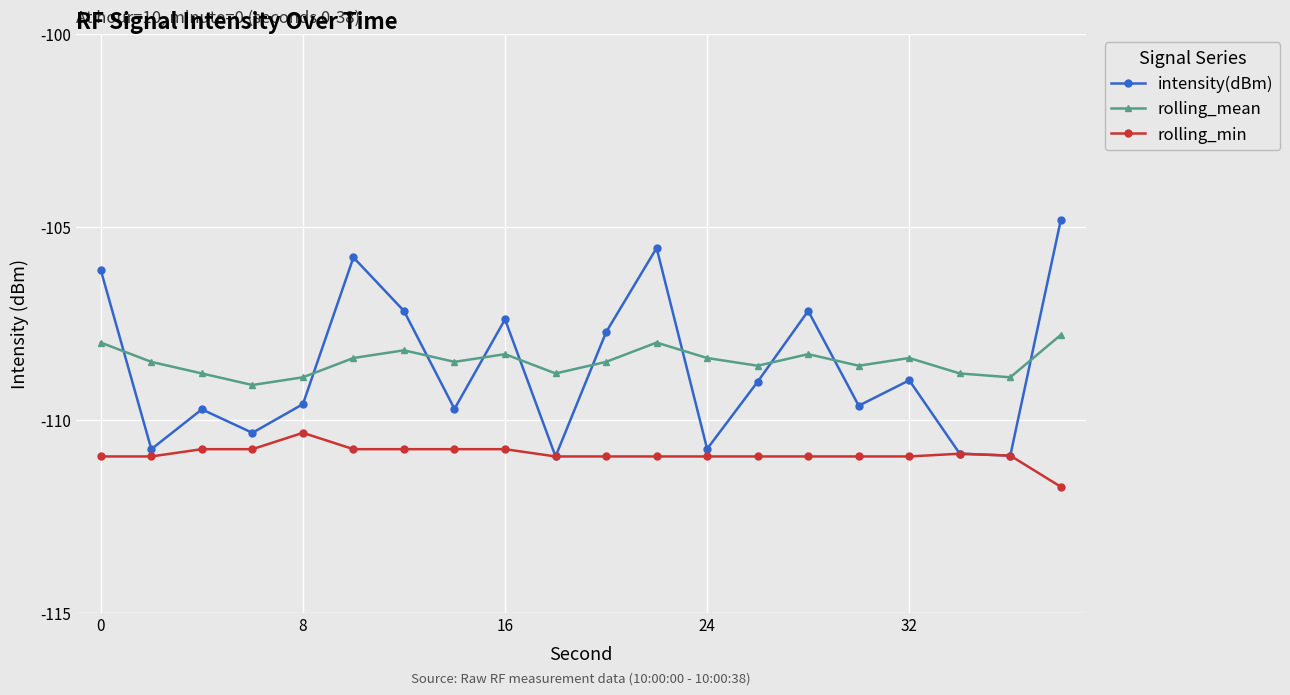

What is the value of the intensity(dBm) point at the 2nd from the left?

-110.8